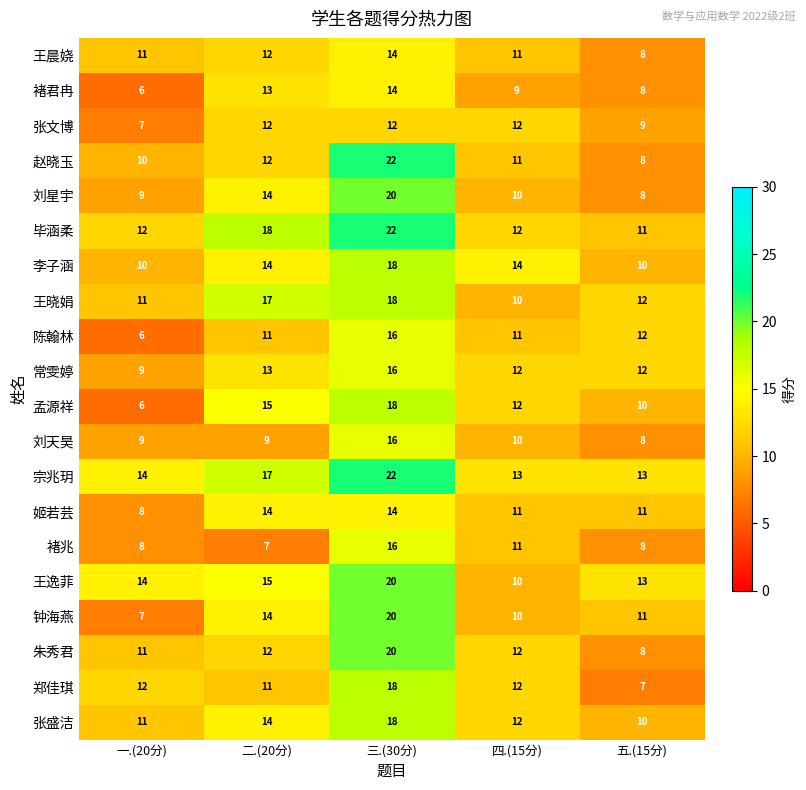

Which category has the highest value in the 褚君冉 series?

三.(30分)